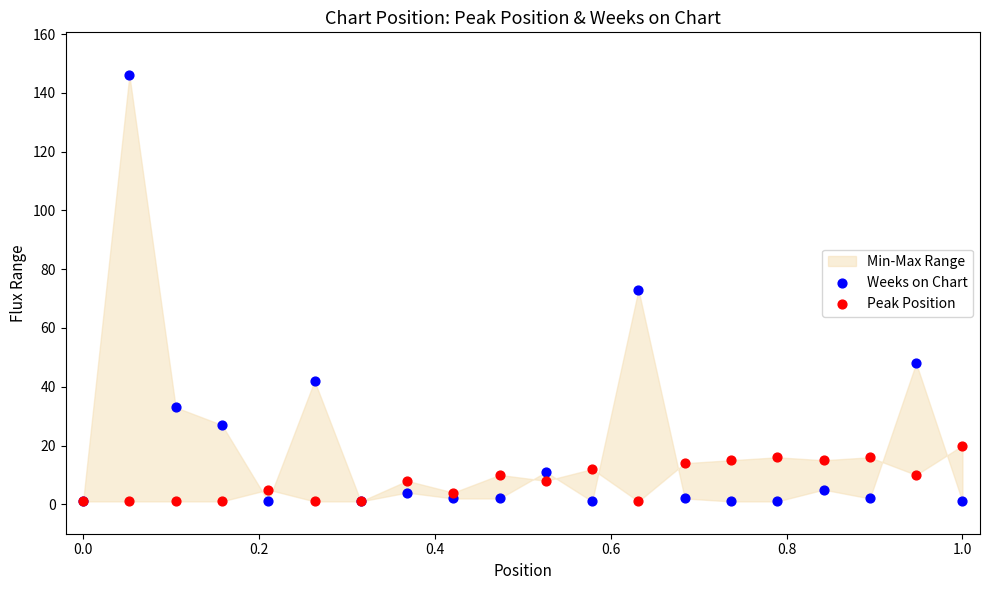

Which series has the largest Y range (max minus min)?

Weeks on Chart